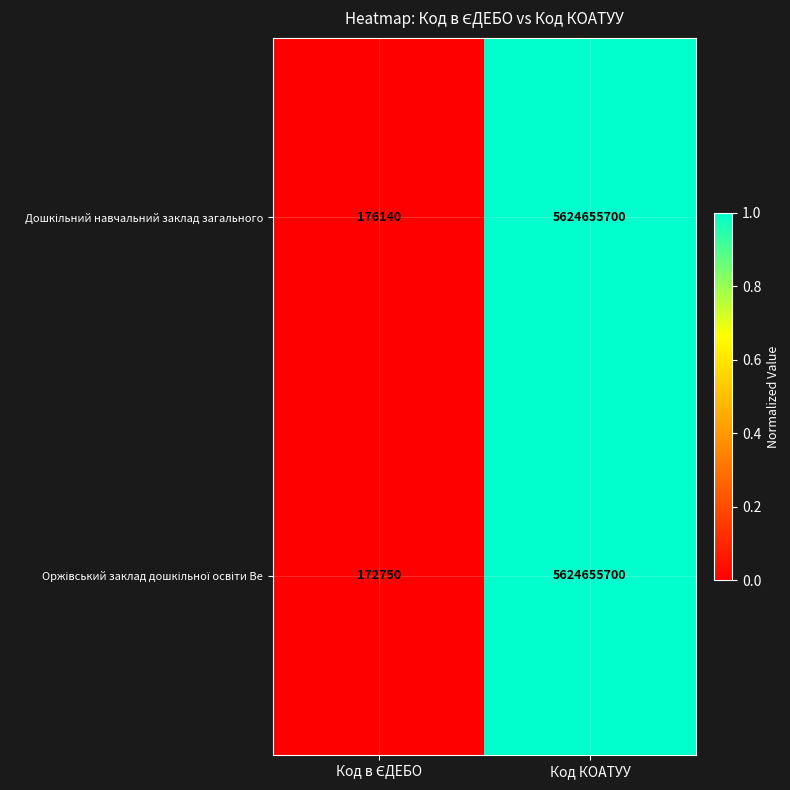

What is the greatest value displayed?

5624655700